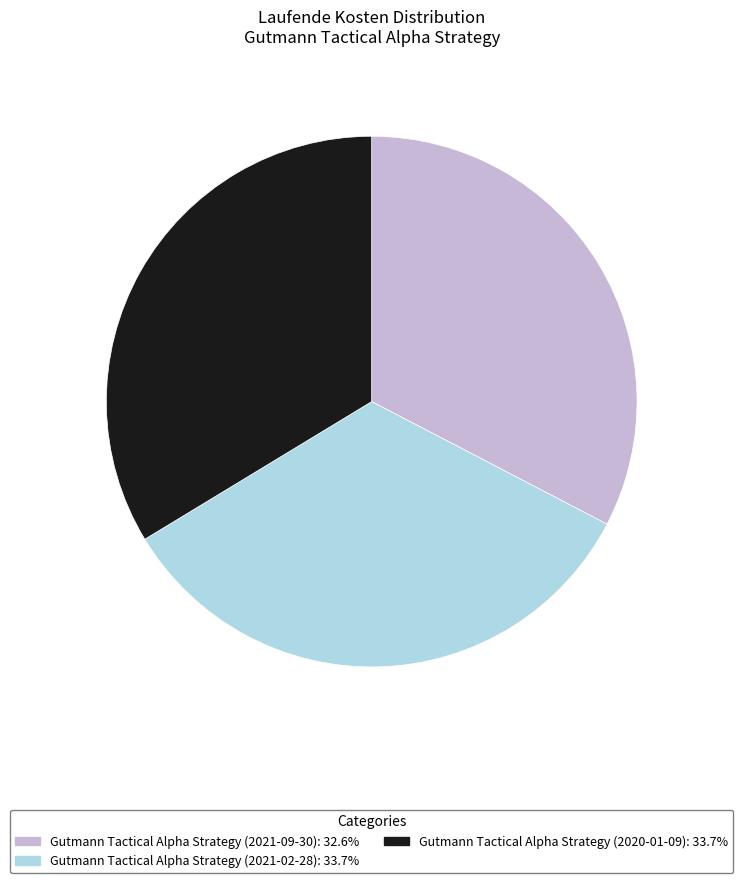

Count the number of slices in the pie.

3